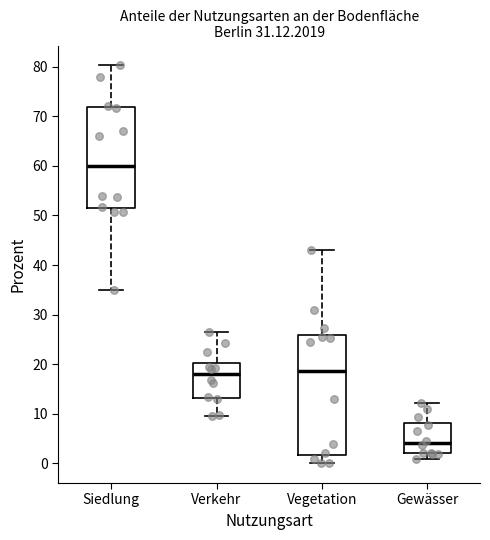

Reading left to right, read every box against the y-axis: the position of its median line, the range the box covers, and the ends of its whiskers. The values are not printed on the chart, so give them approximately, as read against the axis.

Siedlung: median 60, box 51 to 72, whiskers 35 to 80
Verkehr: median 18, box 13 to 20, whiskers 10 to 26
Vegetation: median 19, box 2 to 26, whiskers 0 to 43
Gewässer: median 4, box 2 to 8, whiskers 1 to 12